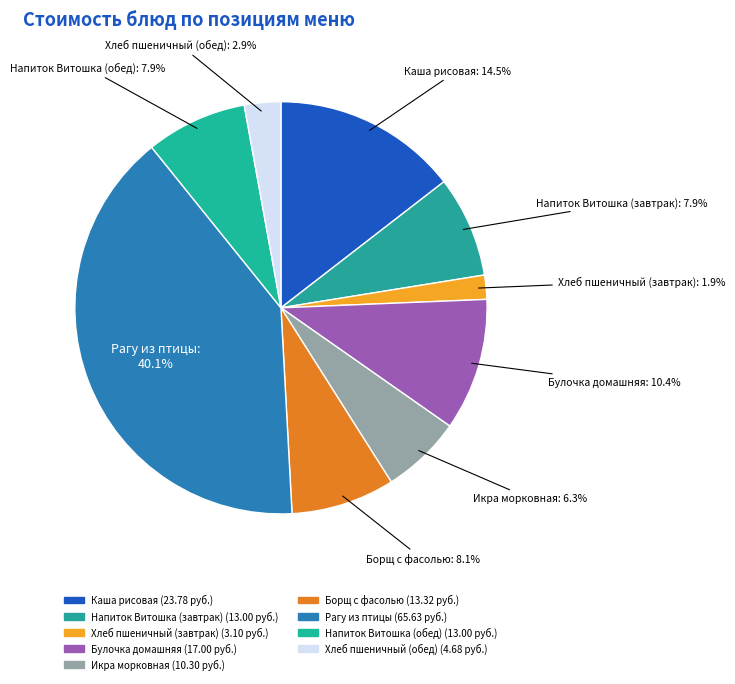

To the nearest percent, what is the difference between the largest and smallest slice percentages?

38%